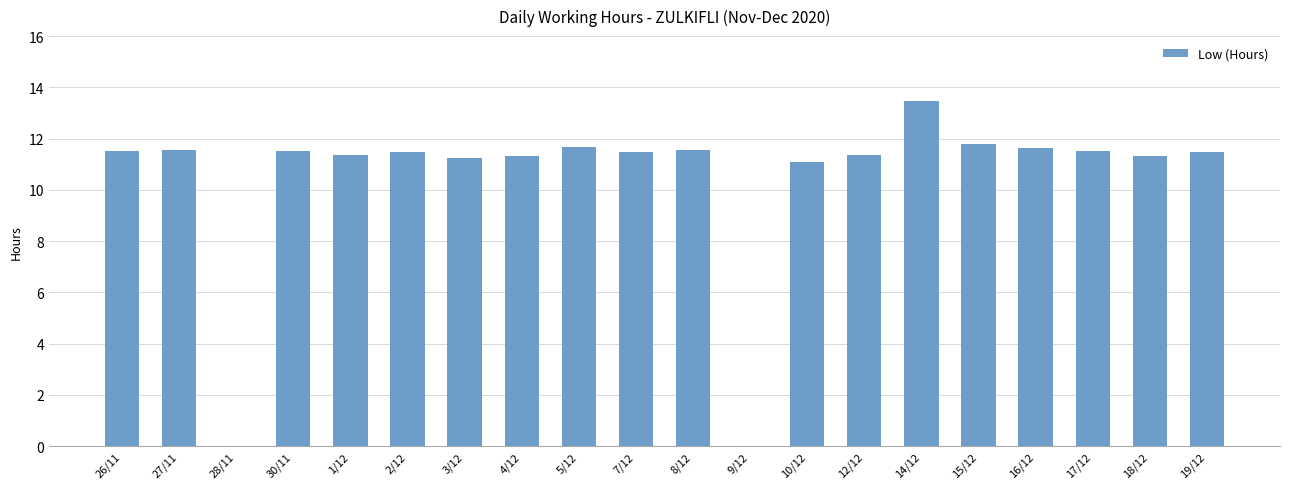

Where does the data first go above 11?

26/11